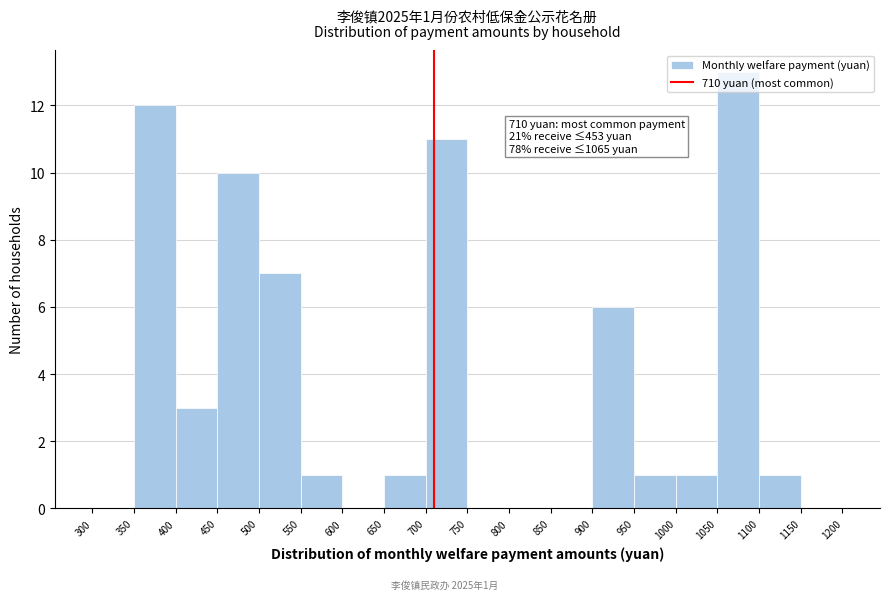

Which range on the x-axis has the tallest bar?

1050 to 1100